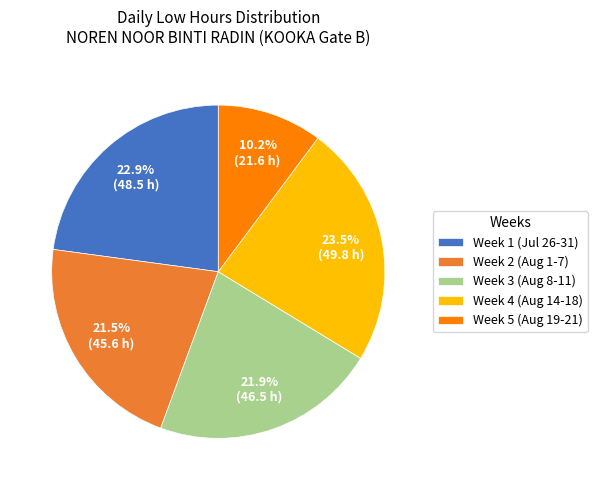

Which category has the smallest portion of the pie?

Week 5 (Aug 19-21)